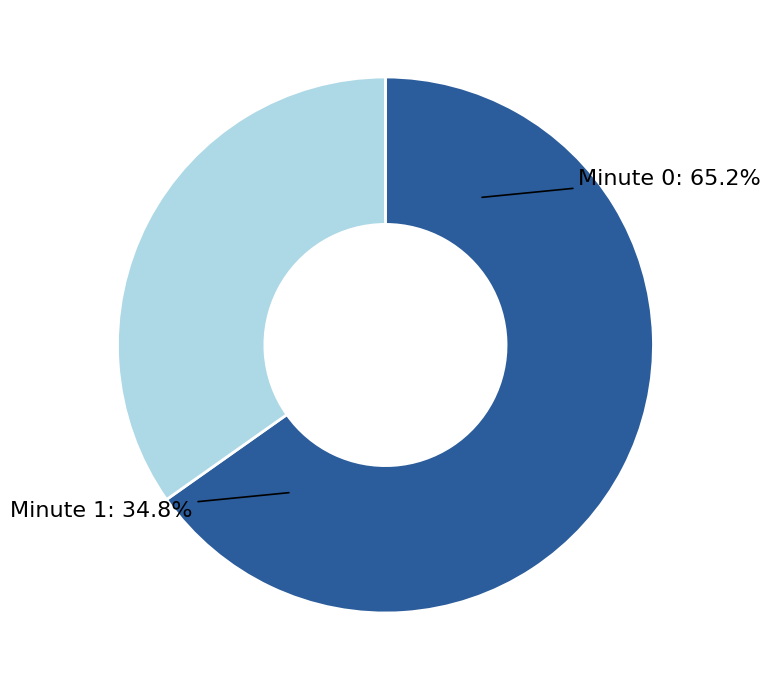

How much of the chart is everything except Minute 0?

34.8%